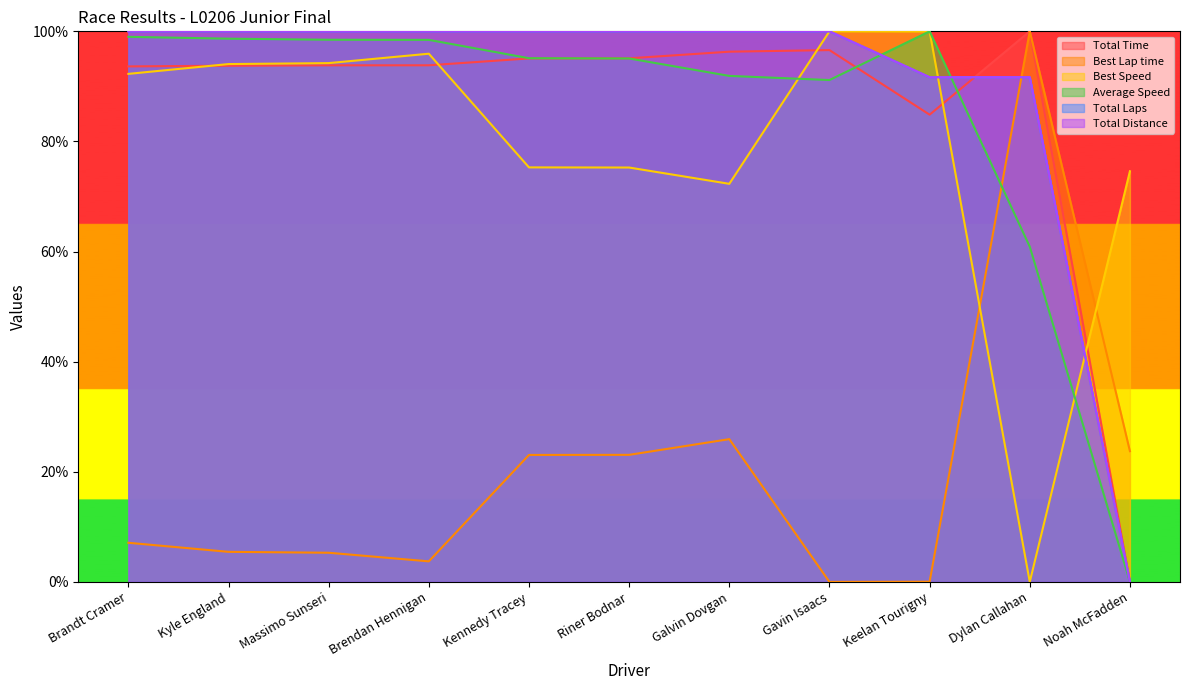

What is the difference between the maximum and second lowest values in the Best Speed series?

27.7